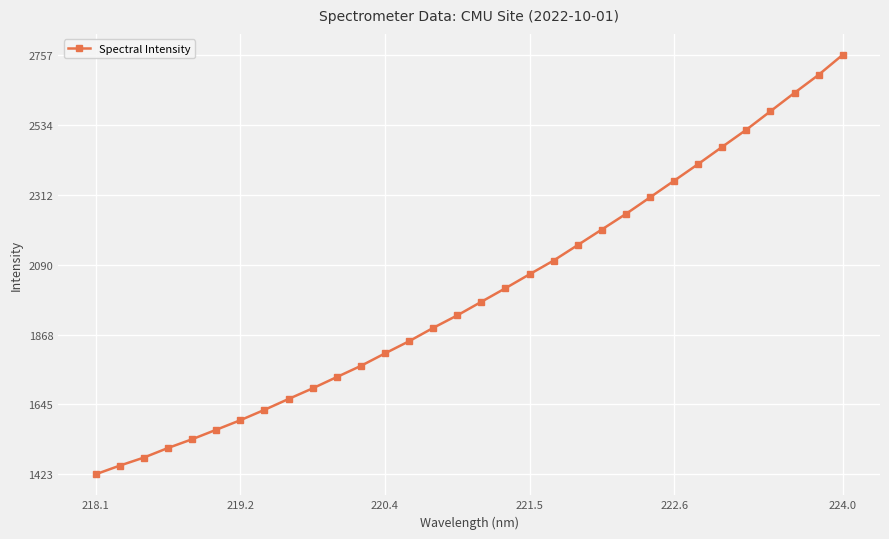

What is the value of the 14th point from the left?

1846.2